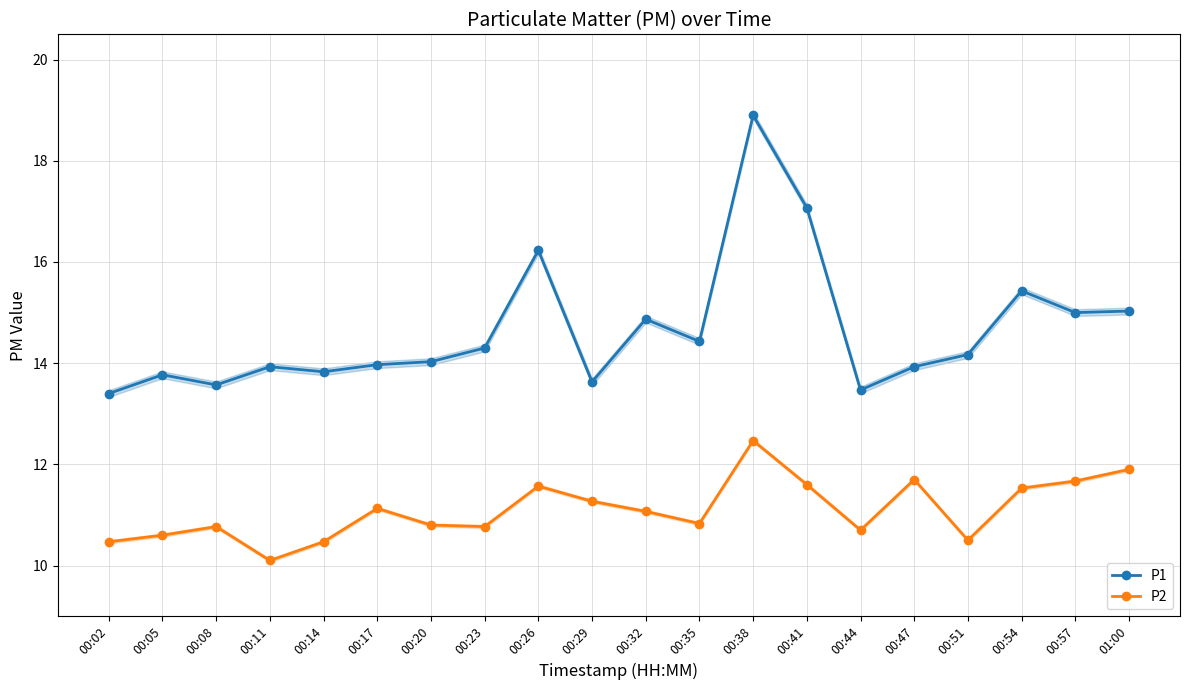

True or false: P1 and P2 cross at least once.

False